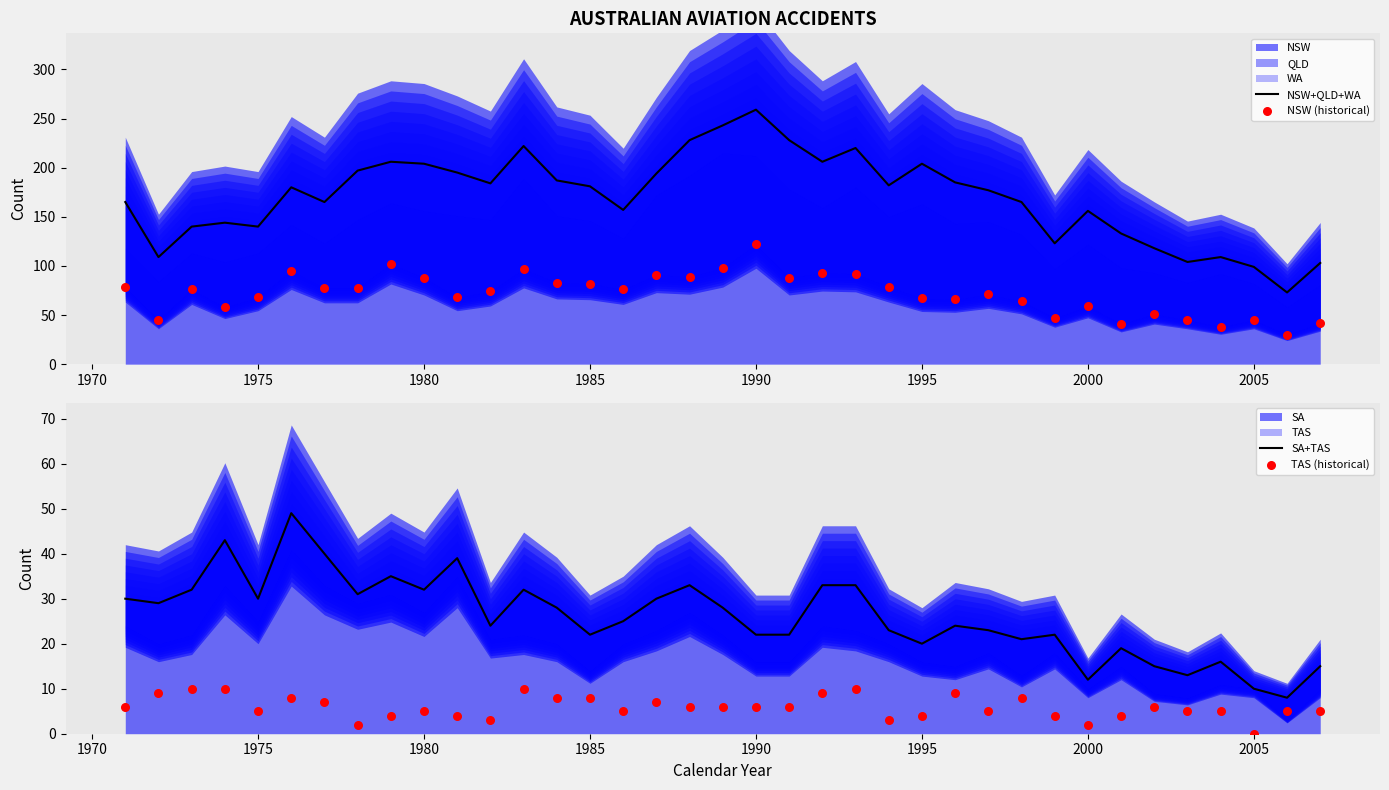

Is the value of NSW (historical) at 18 greater than the value of NSW+QLD+WA at 32?

No